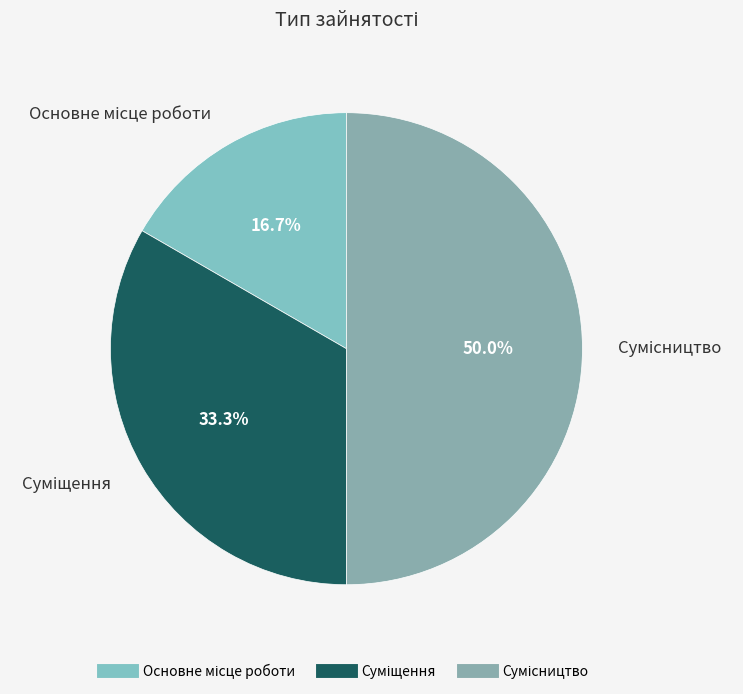

Rank the categories by value from highest to lowest.

Сумісництво, Суміщення, Основне місце роботи